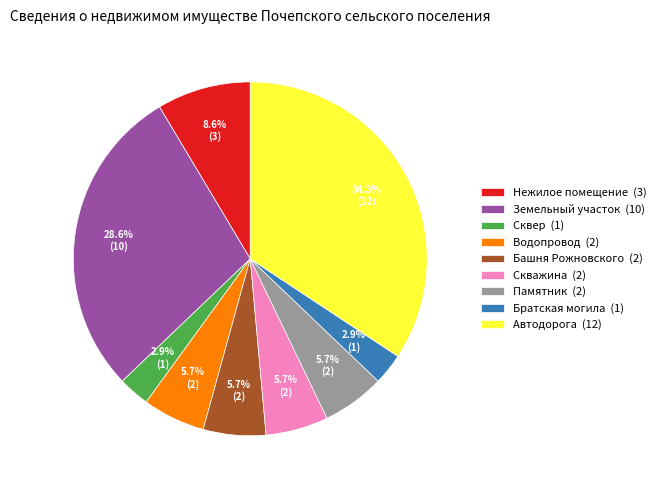

To the nearest percent, what is the combined percentage of Башня Рожновского and Нежилое помещение?

14%